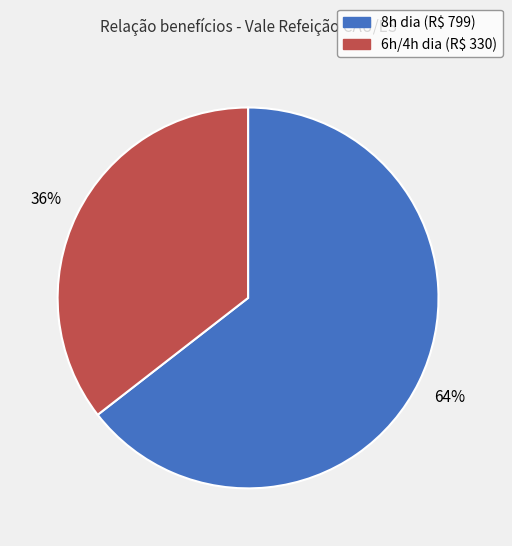

To the nearest percent, what is the average slice percentage?

50%